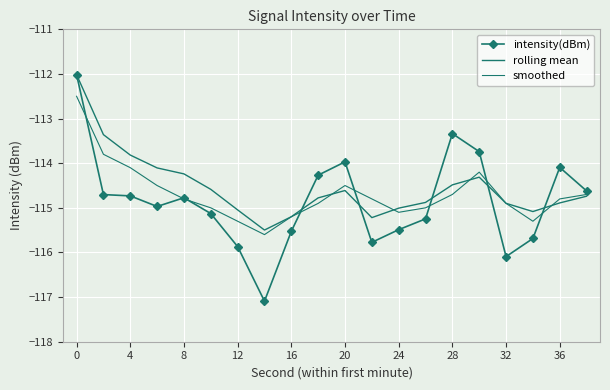

How many values in the smoothed series exceed -114?

2